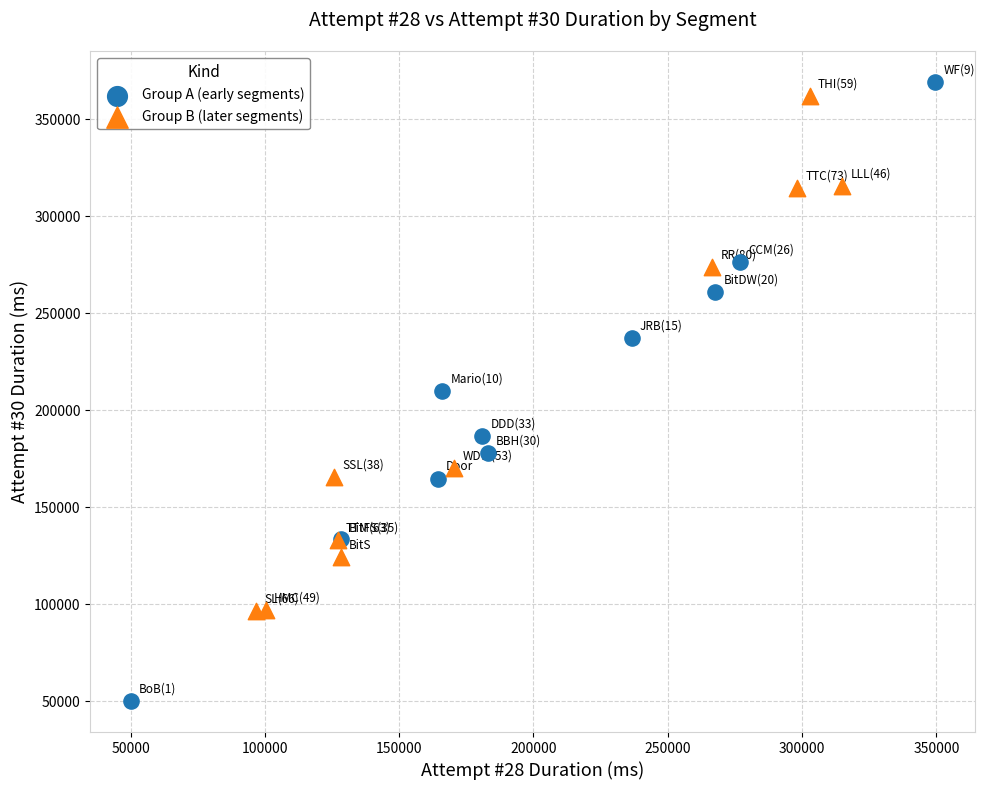

What are all the series names shown in the legend?

Group A (early segments), Group B (later segments)